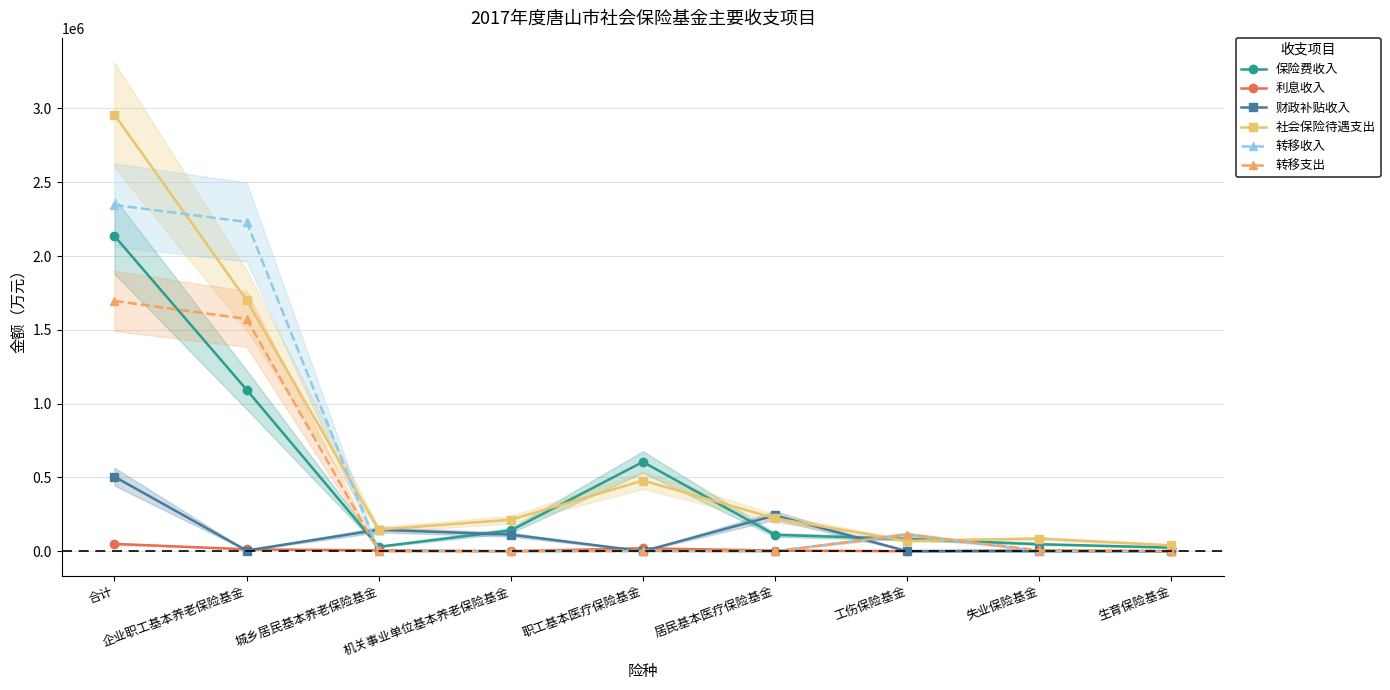

How many categories are shown in the chart?

9